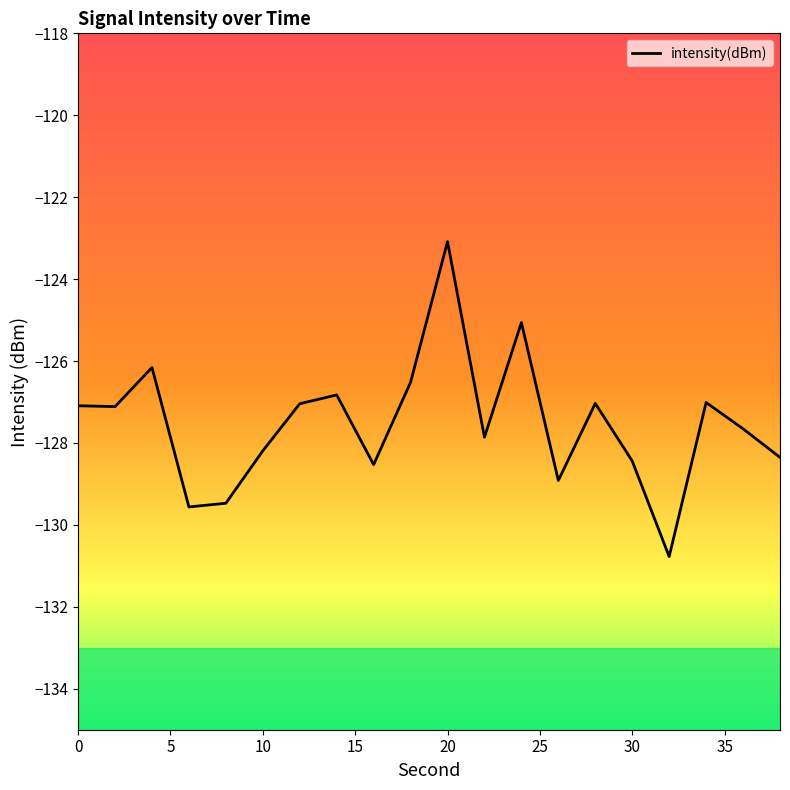

What is the difference between the maximum and minimum values?

7.7